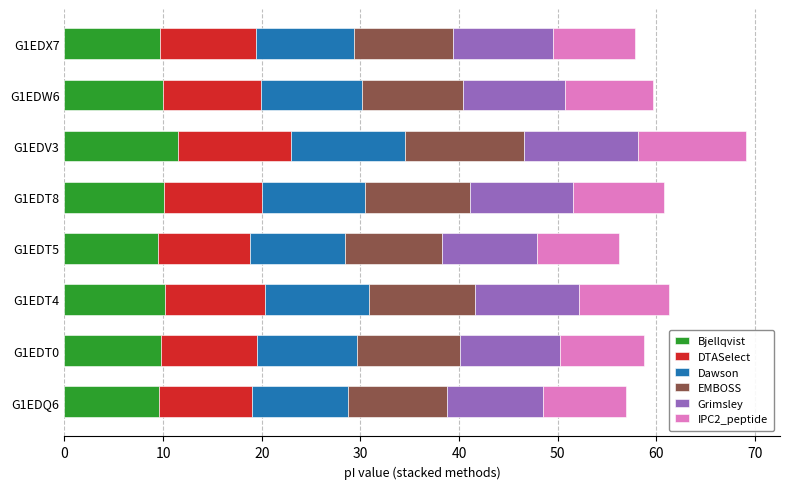

What is the maximum value for Bjellqvist?

11.5